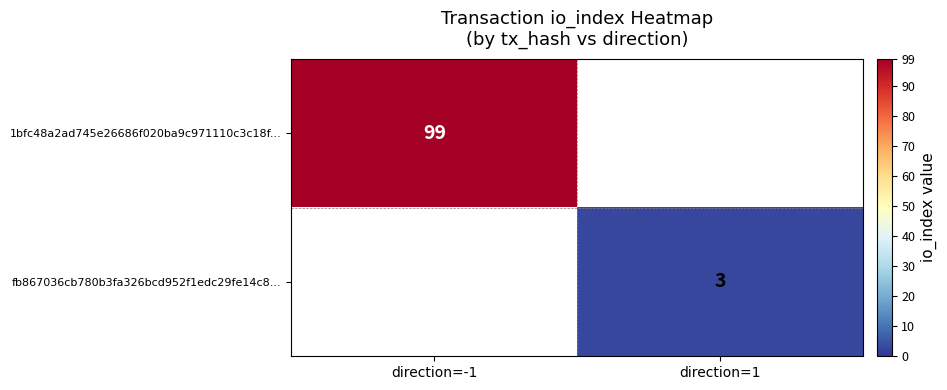

The value of 1bfc48a2ad745e26686f020ba9c971110c3c18f... at direction=-1 is 99. True or false?

True